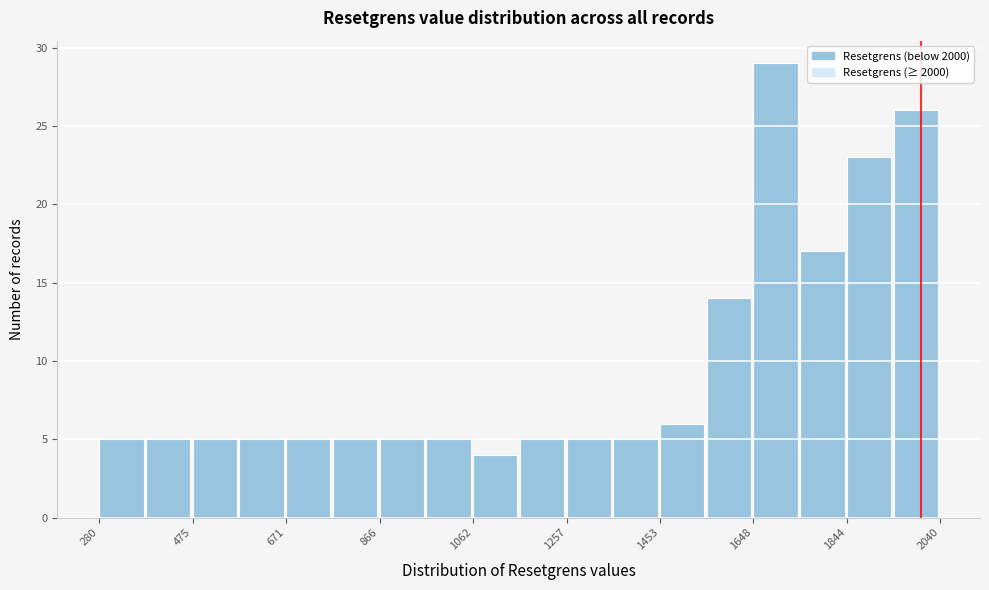

Over which range of the x-axis is the bar tallest?

1640 to 1740